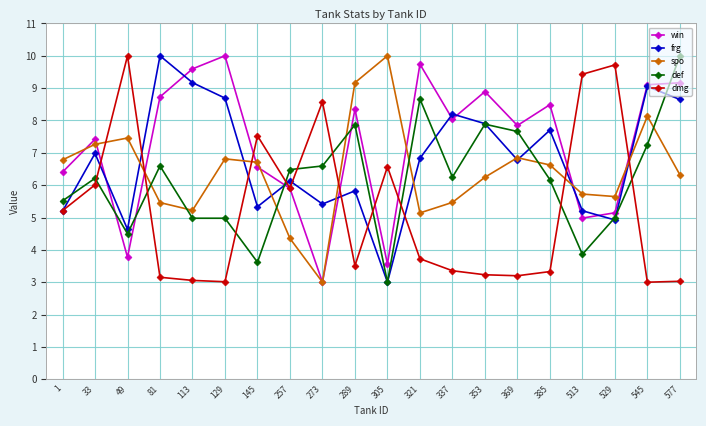

True or false: dmg has a value of 3.2 at 81.

True